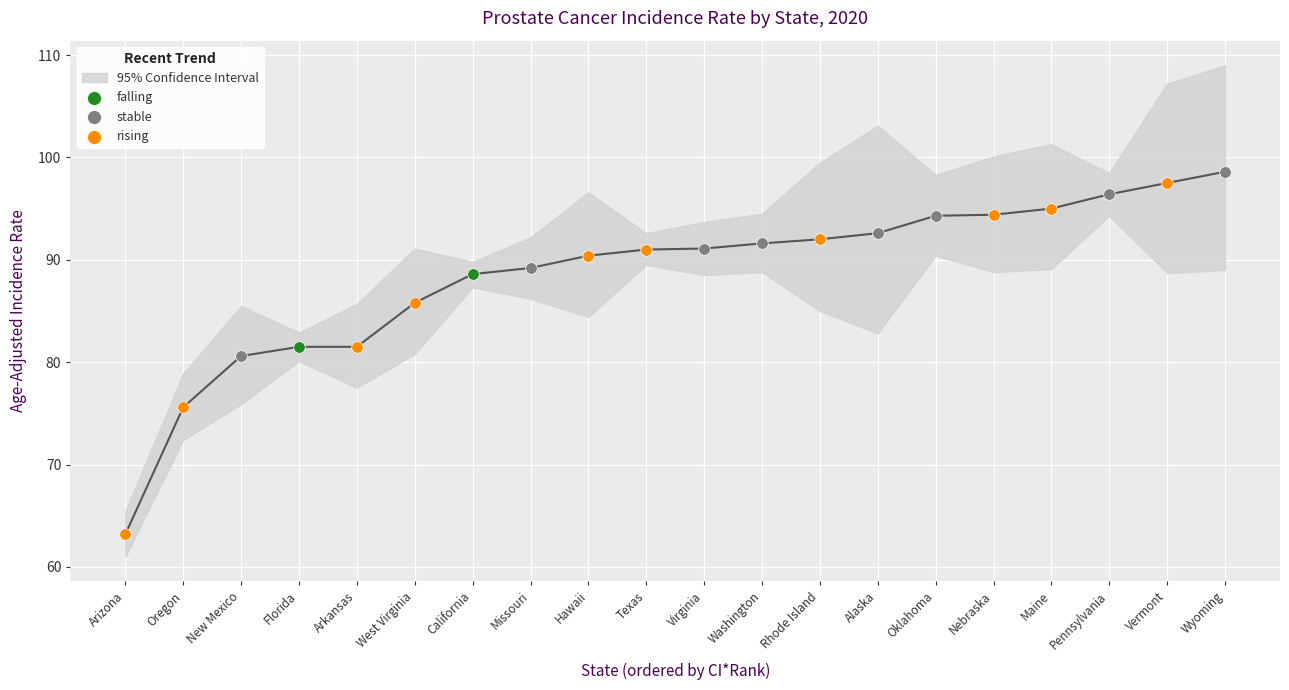

Which series contains the highest Y value?

stable